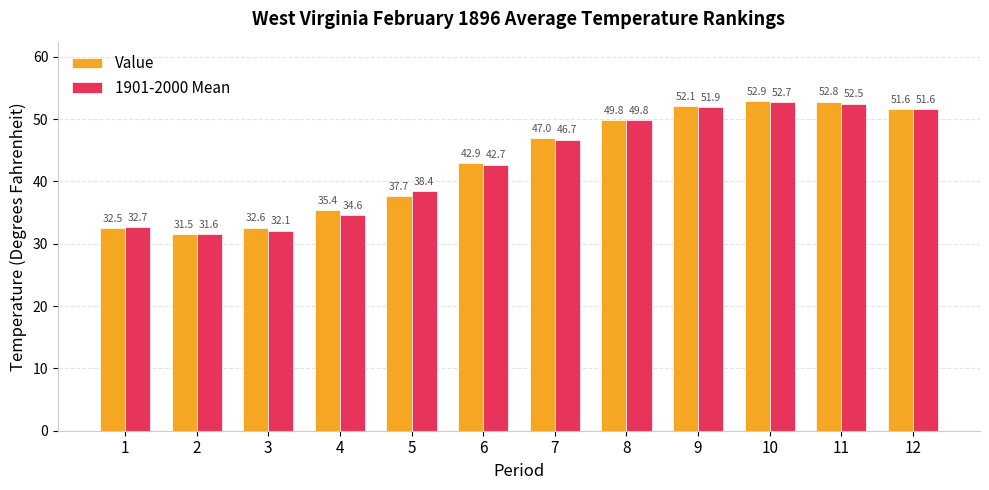

What are all the series names shown in the legend?

Value, 1901-2000 Mean